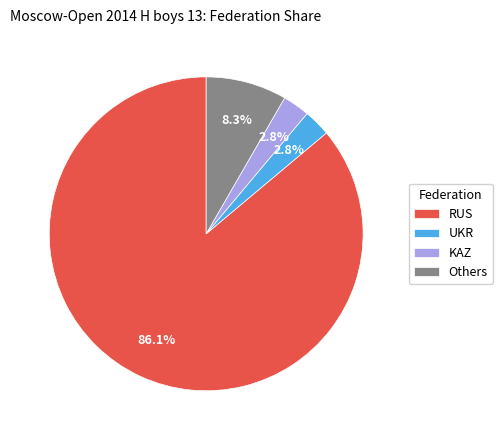

Count the number of slices in the pie.

4